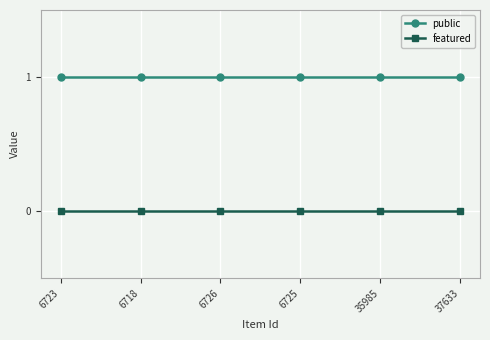

What is the label of the 3rd point from the right?

6725